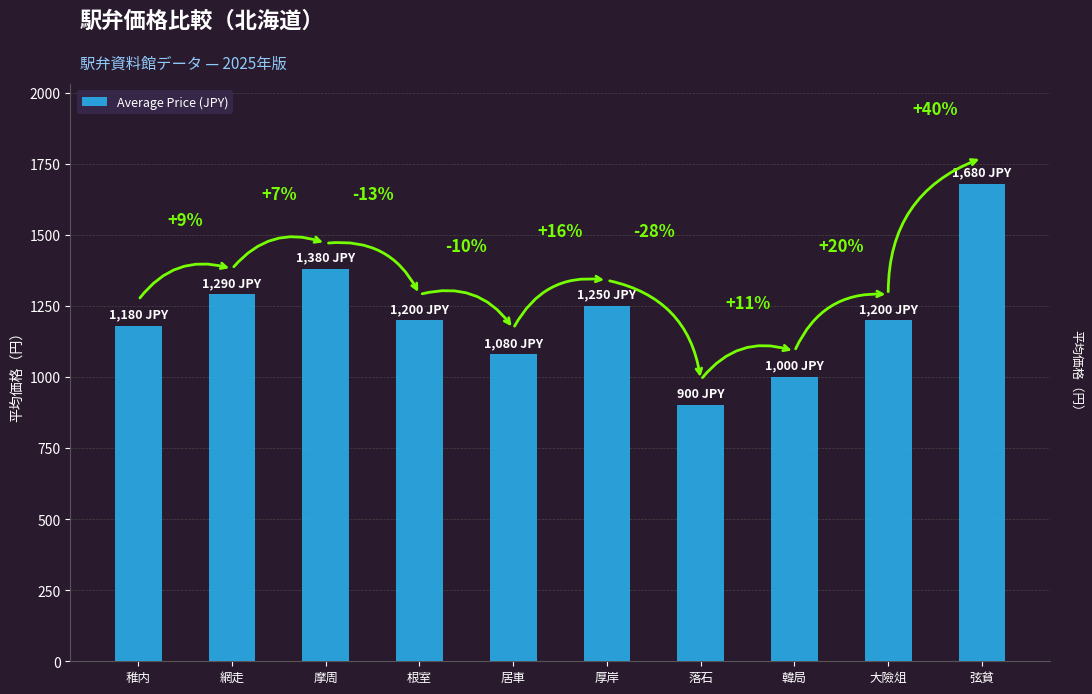

Where is the data nearest to the value 1290?

網走